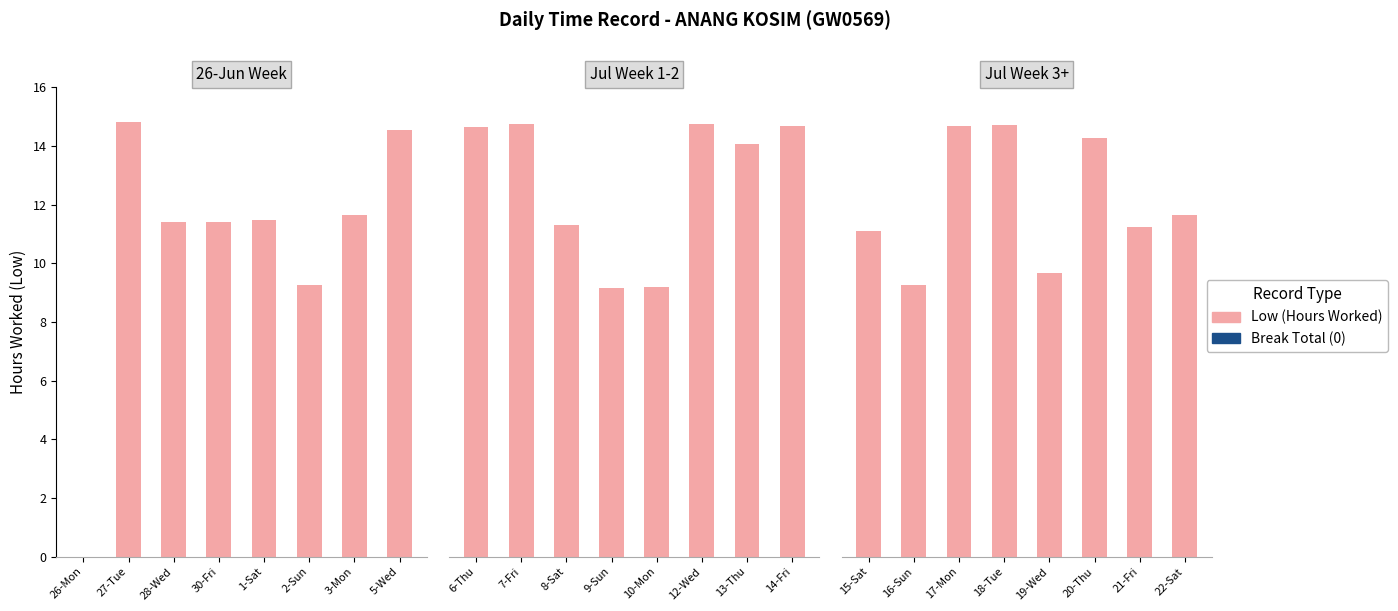

Does the chart contain stacked bars?

No